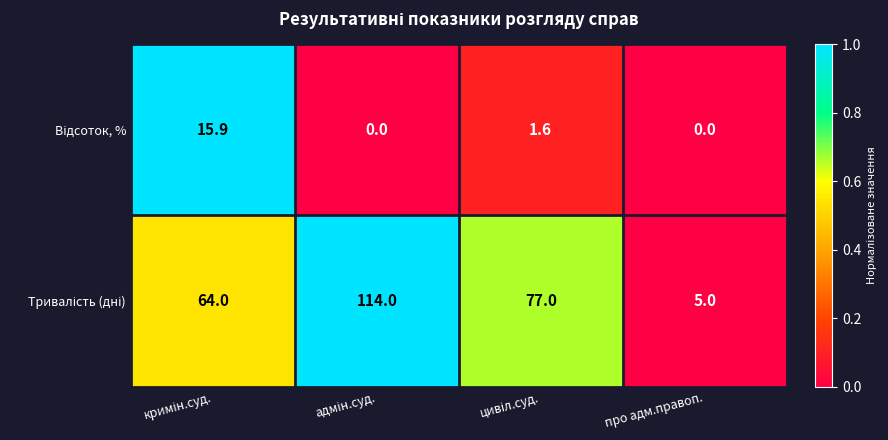

Count the number of categories in the chart.

4